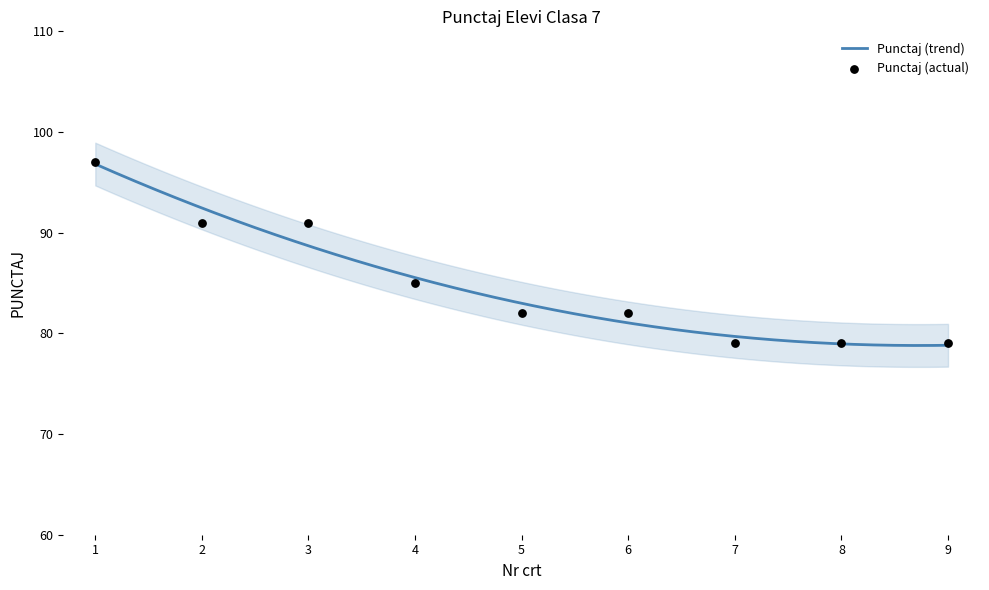

Approximately how many times larger is the value at 2 compared to 3?

1.0